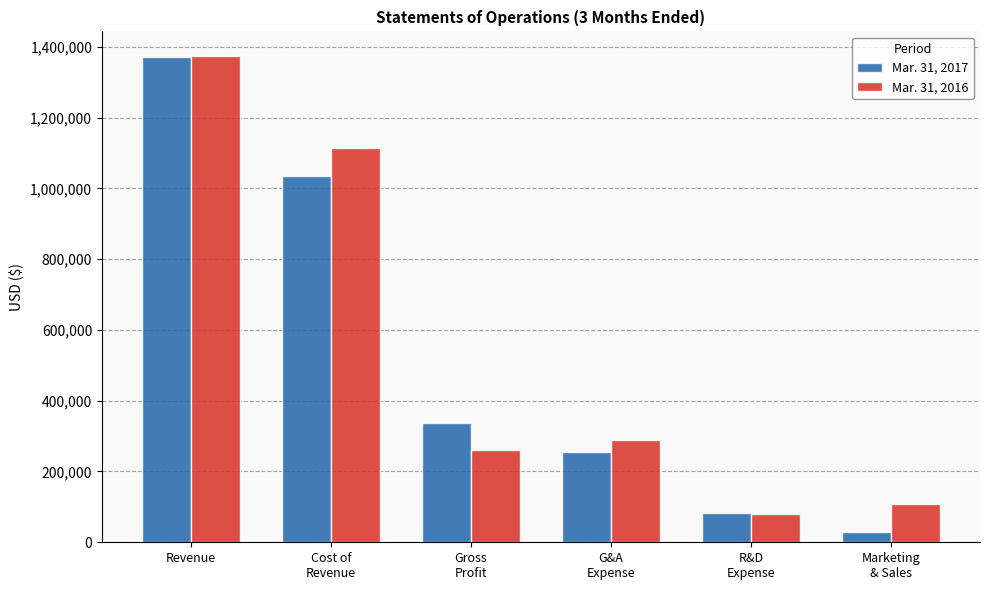

Rank the series by their average value, from lowest to highest.

Mar. 31, 2017, Mar. 31, 2016